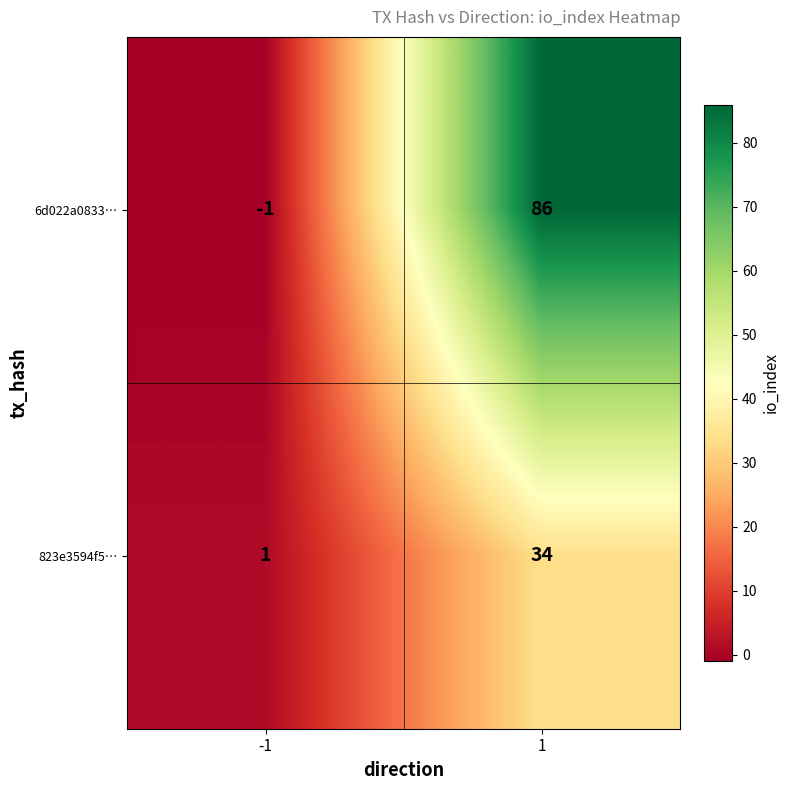

How many negative values does the 6d022a0833… series have?

1